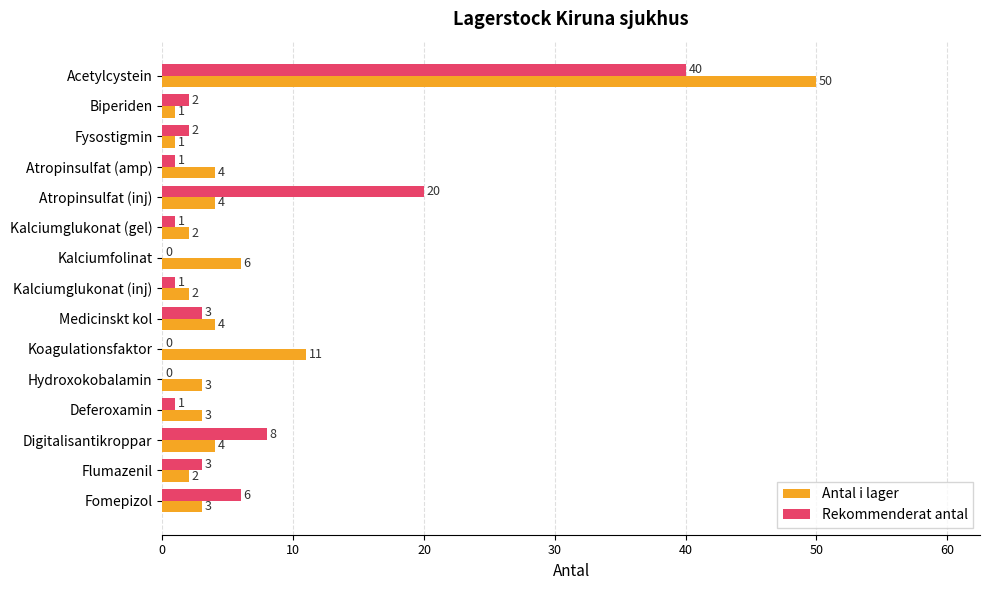

What are all the series names shown in the legend?

Antal i lager, Rekommenderat antal